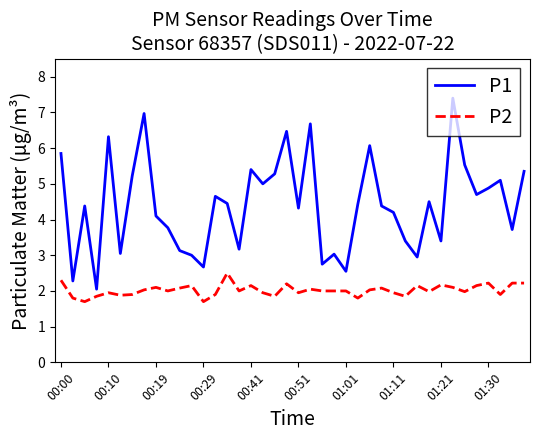

What is the greatest value displayed?

7.4